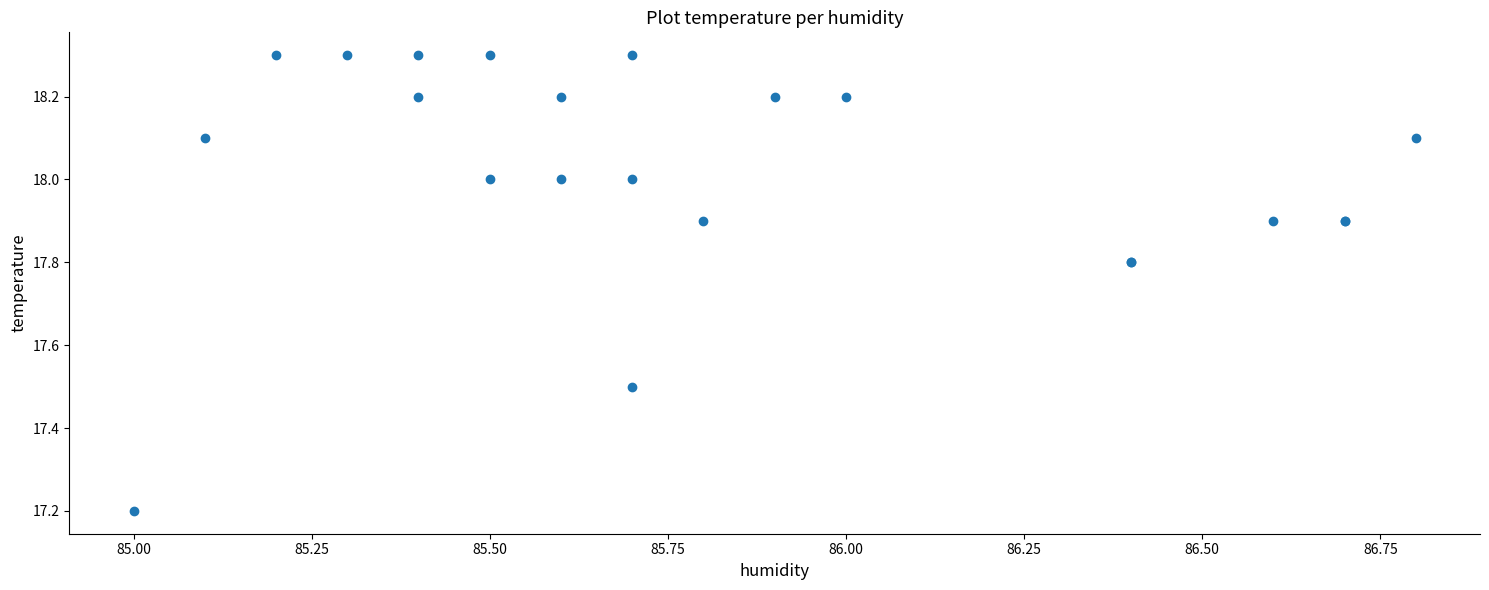

What Y value in the scatter plot is closest to 17?

17.2